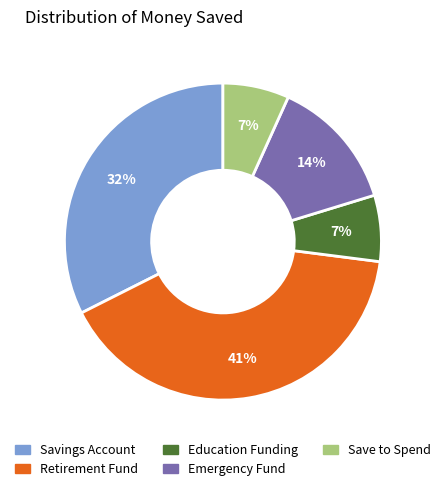

To the nearest percent, what portion does Emergency Fund represent?

14%